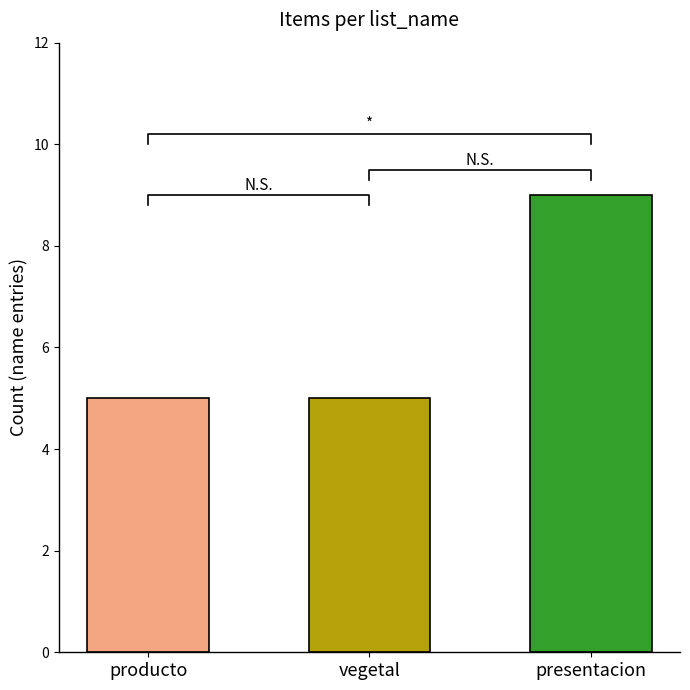

Rank the categories by value from highest to lowest.

presentacion, producto, vegetal